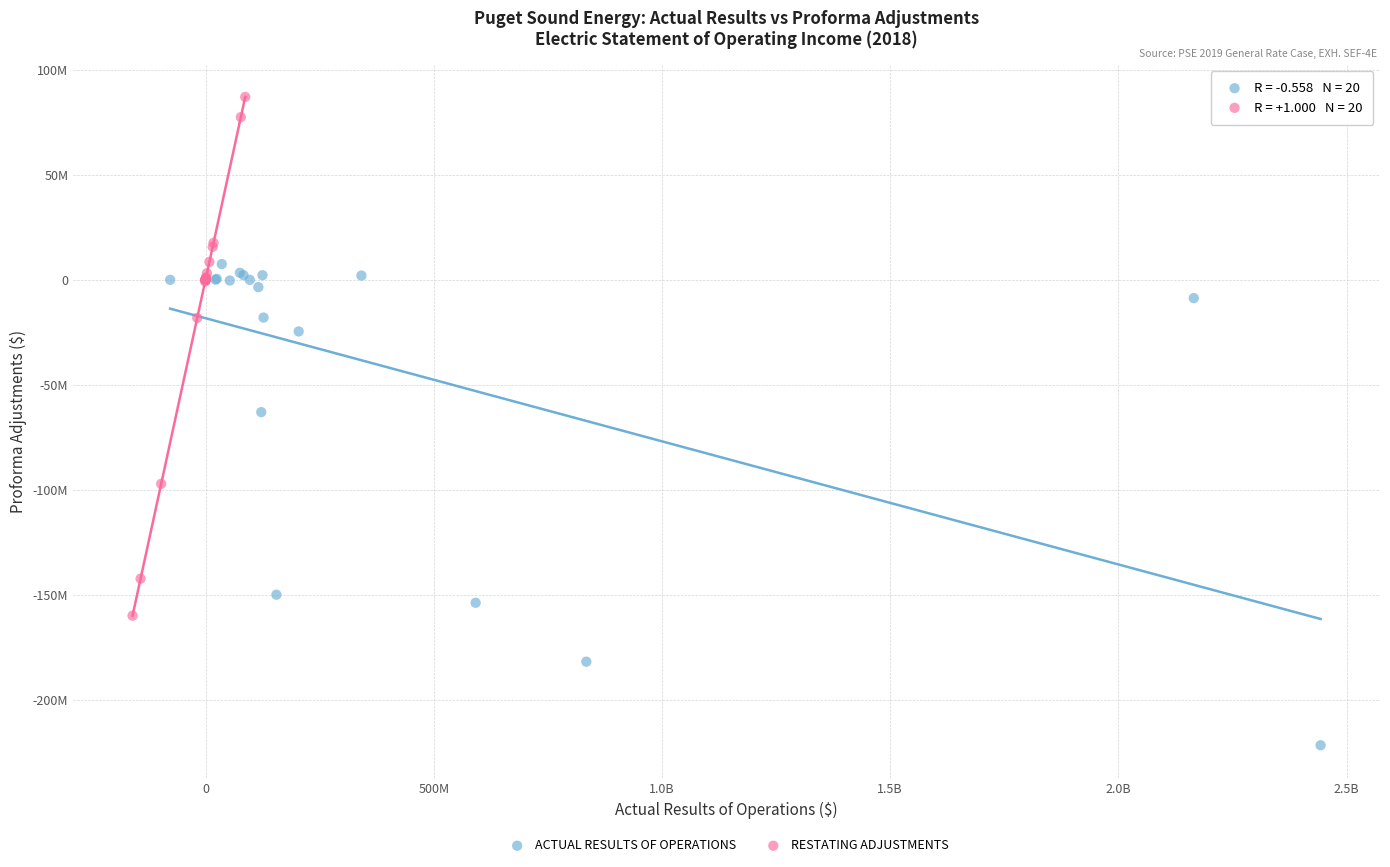

What are all the series names shown in the legend?

ACTUAL RESULTS OF OPERATIONS, RESTATING ADJUSTMENTS